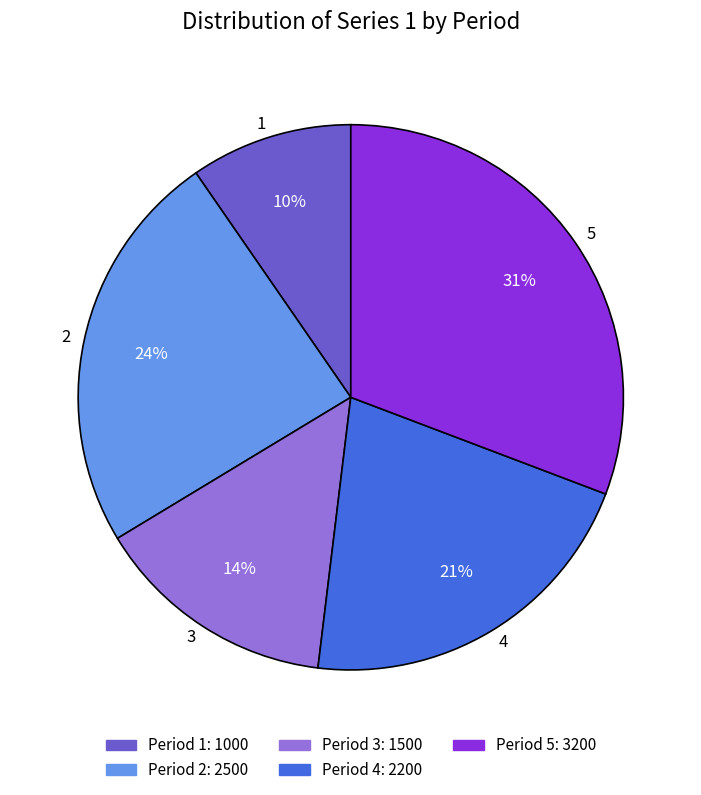

Rank the categories by value from lowest to highest.

1, 3, 4, 2, 5